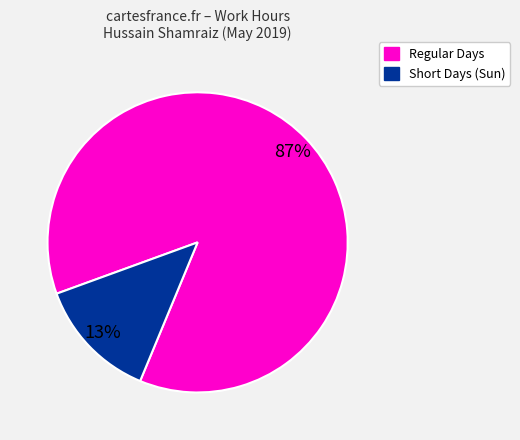

To the nearest percent, what is the average slice percentage?

50%